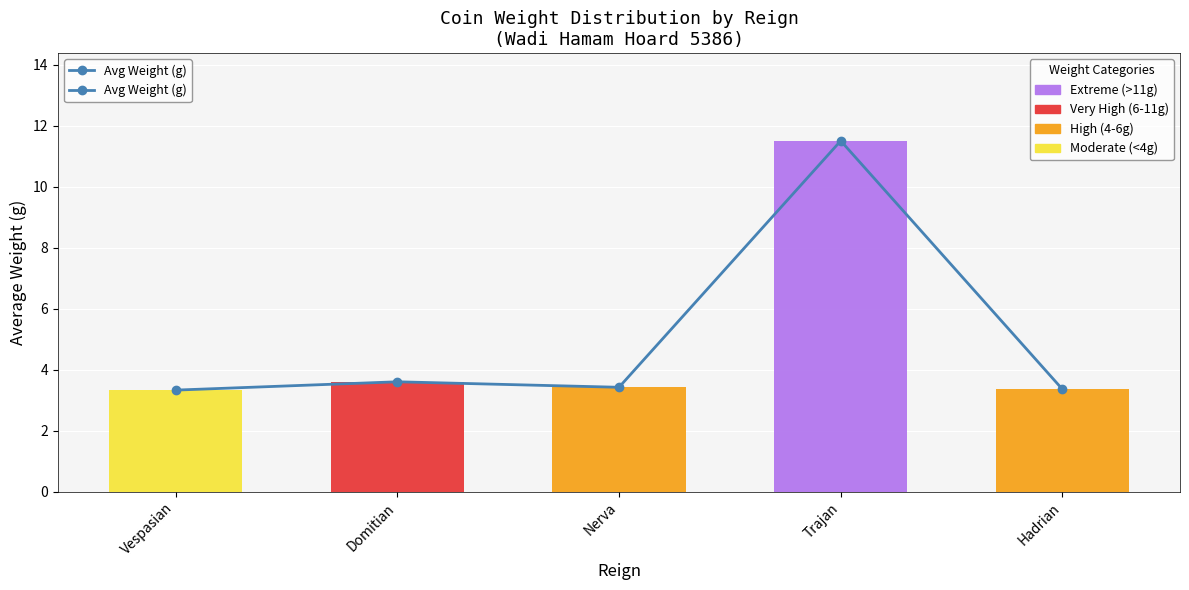

What is the difference between the maximum and minimum values?

8.2